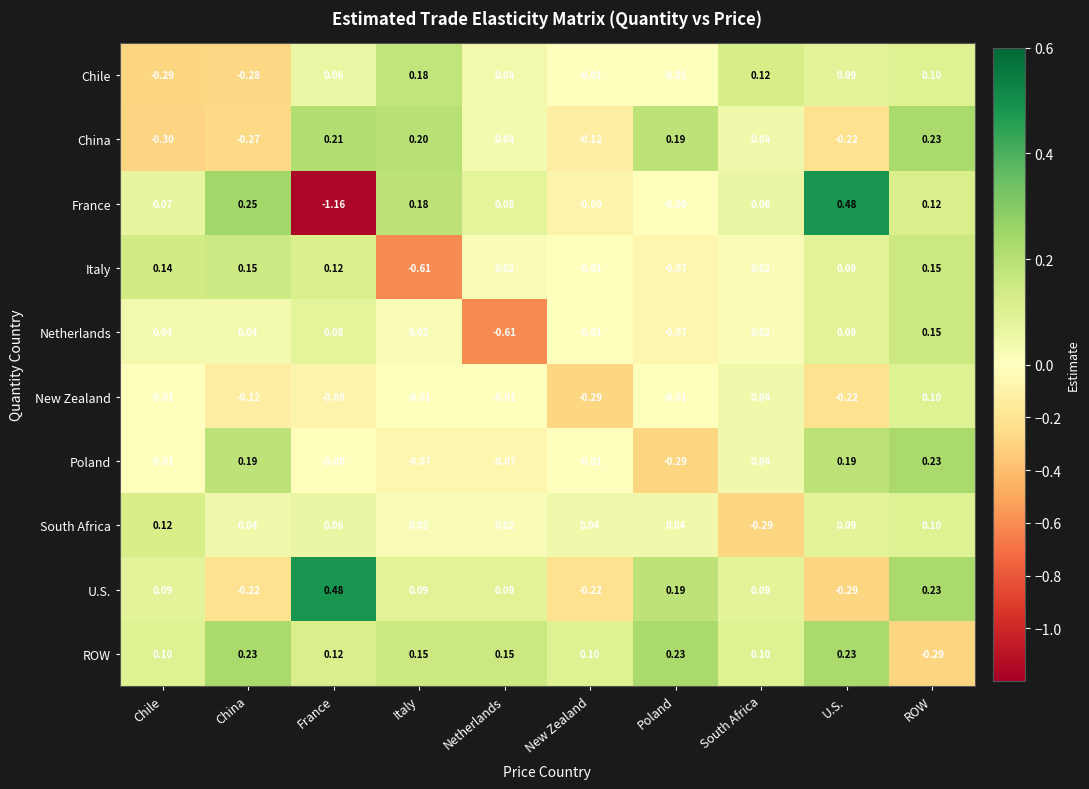

At which category is the sum across all series the highest?

ROW